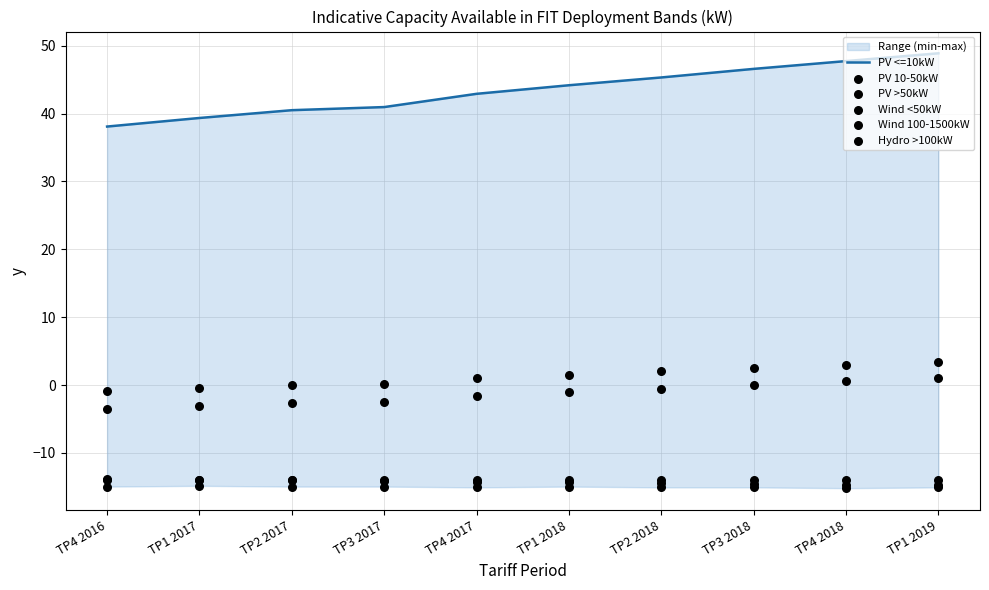

Which series has the largest Y range (max minus min)?

PV <=10kW